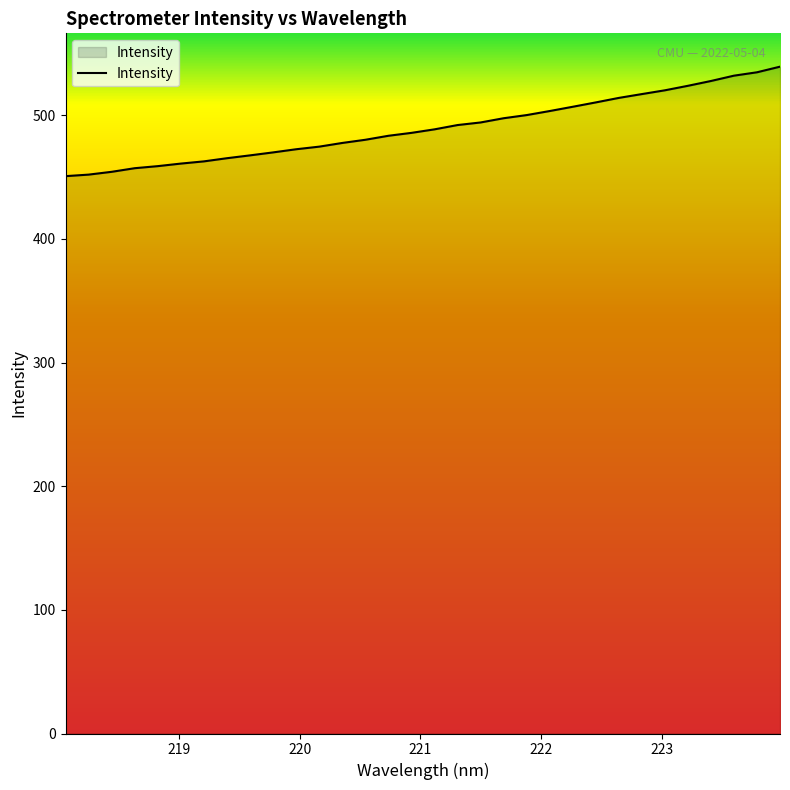

What is the difference between the maximum and minimum values?

88.6